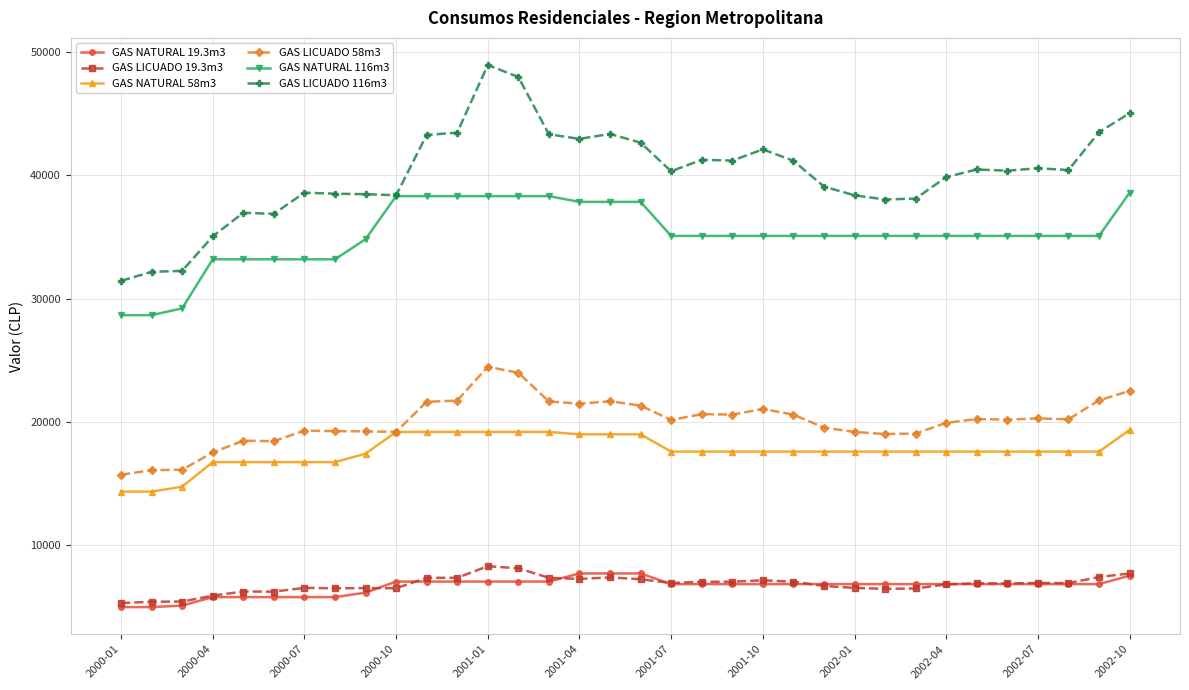

Is this an area chart (filled region under the line)?

No